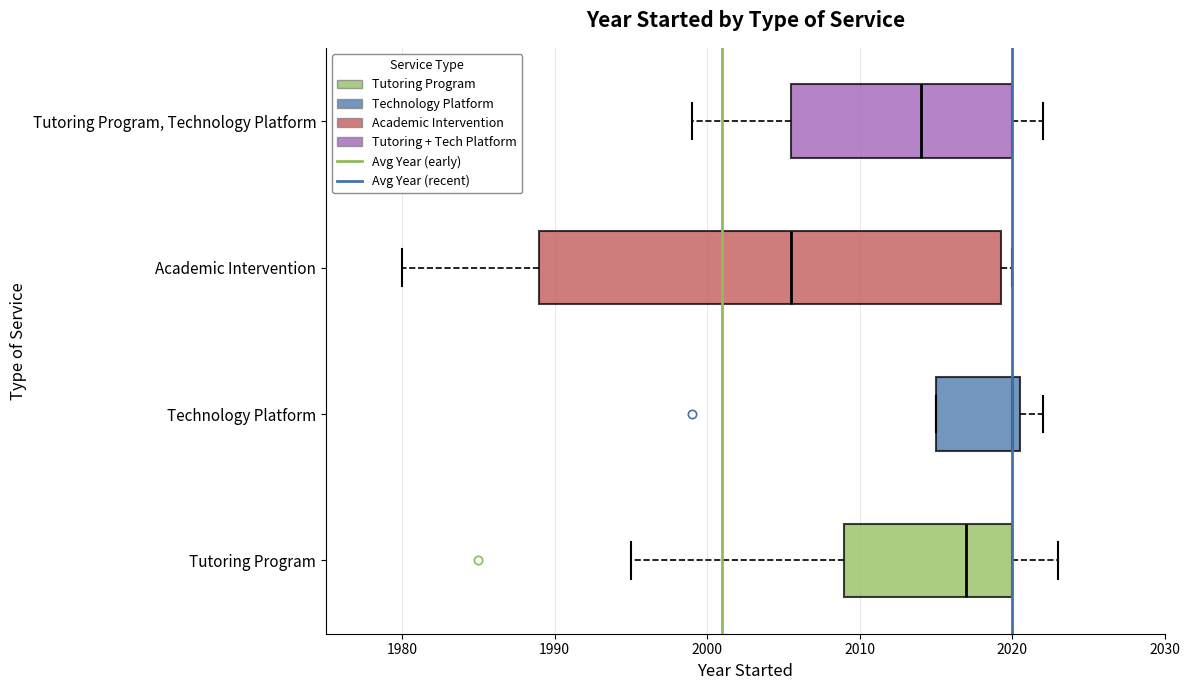

Where does the right whisker of the box for Technology Platform end on the x-axis? The values are not printed on the chart, so give them approximately, as read against the axis.

2022